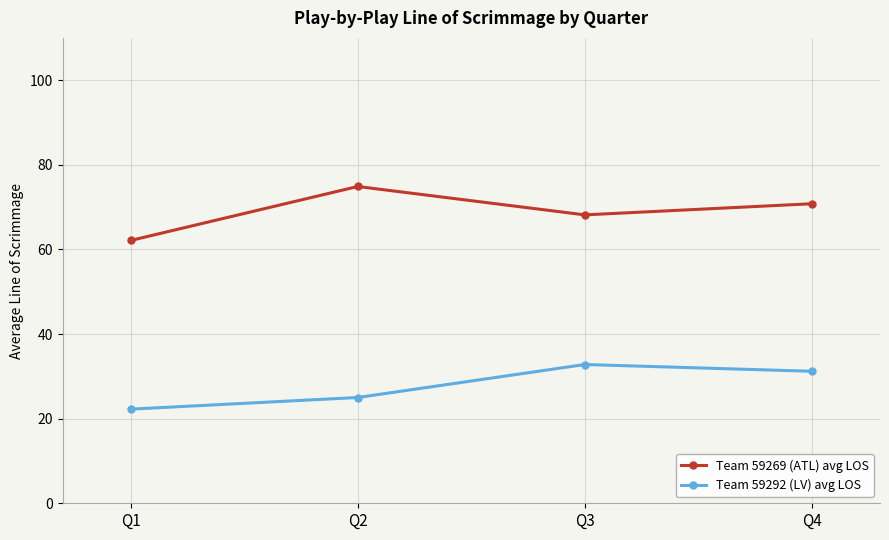

True or false: Team 59292 (LV) avg LOS has a value of 41.2 at Q2.

False